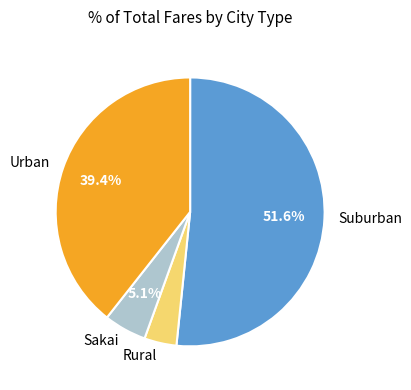

Count the number of slices in the pie.

4